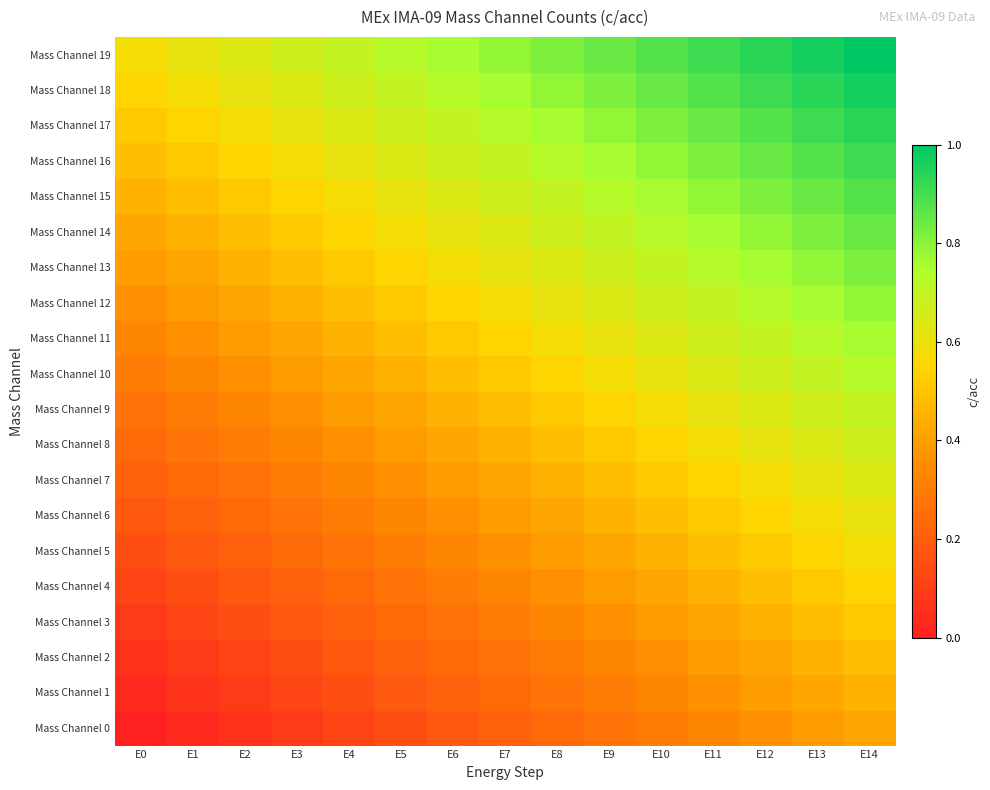

Count the number of data series in this chart.

20